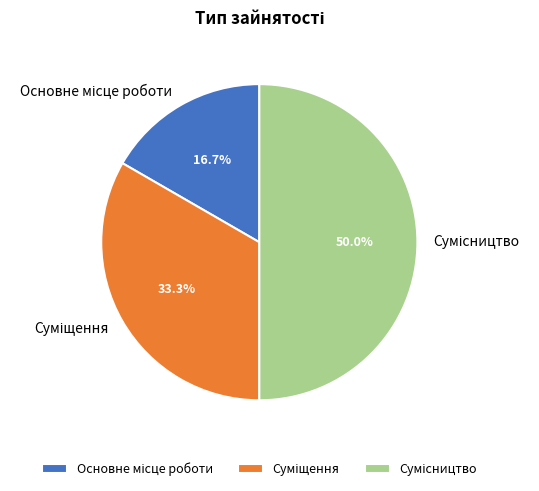

To the nearest percent, what is the average slice percentage?

33%